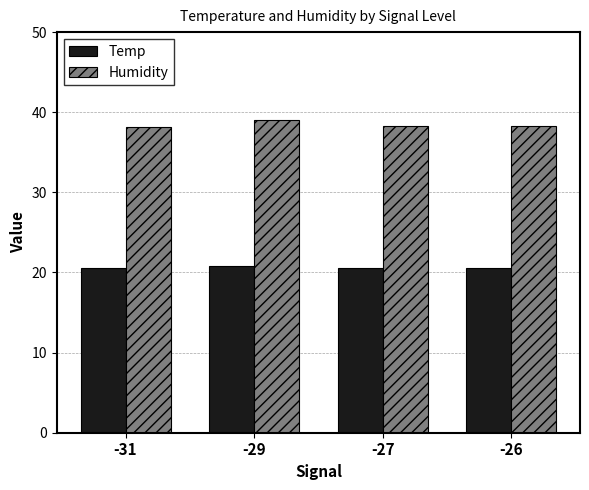

Which series changed the most between -29 and -27?

Humidity